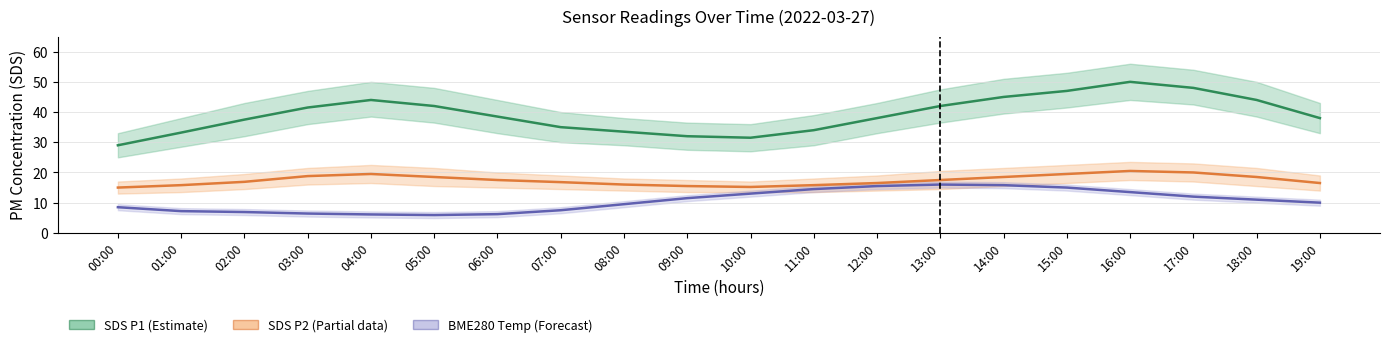

Does the chart display data point markers on the line(s)?

No